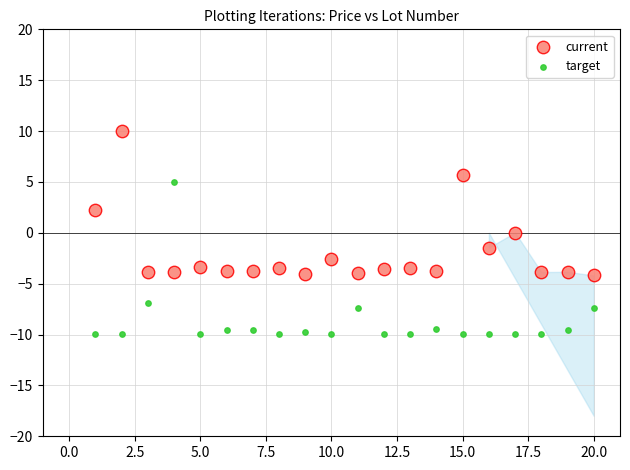

Across all data points, what is the range of Y values (max minus min)?

20.0